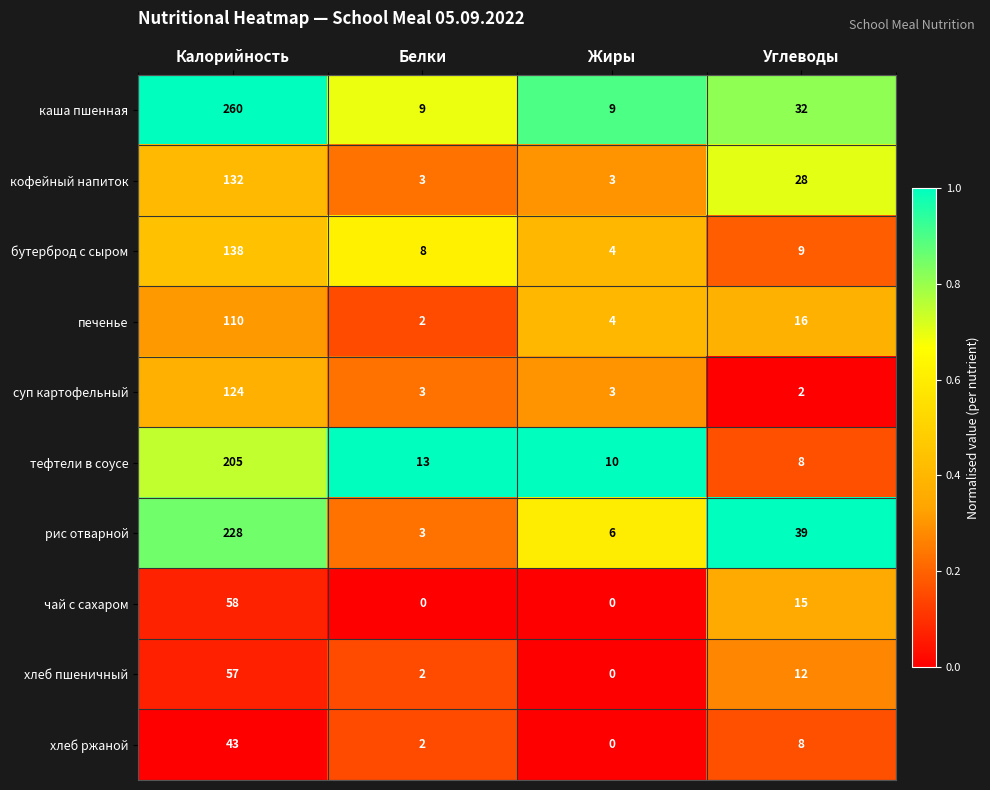

Where is каша пшенная nearest to the value 134?

Углеводы